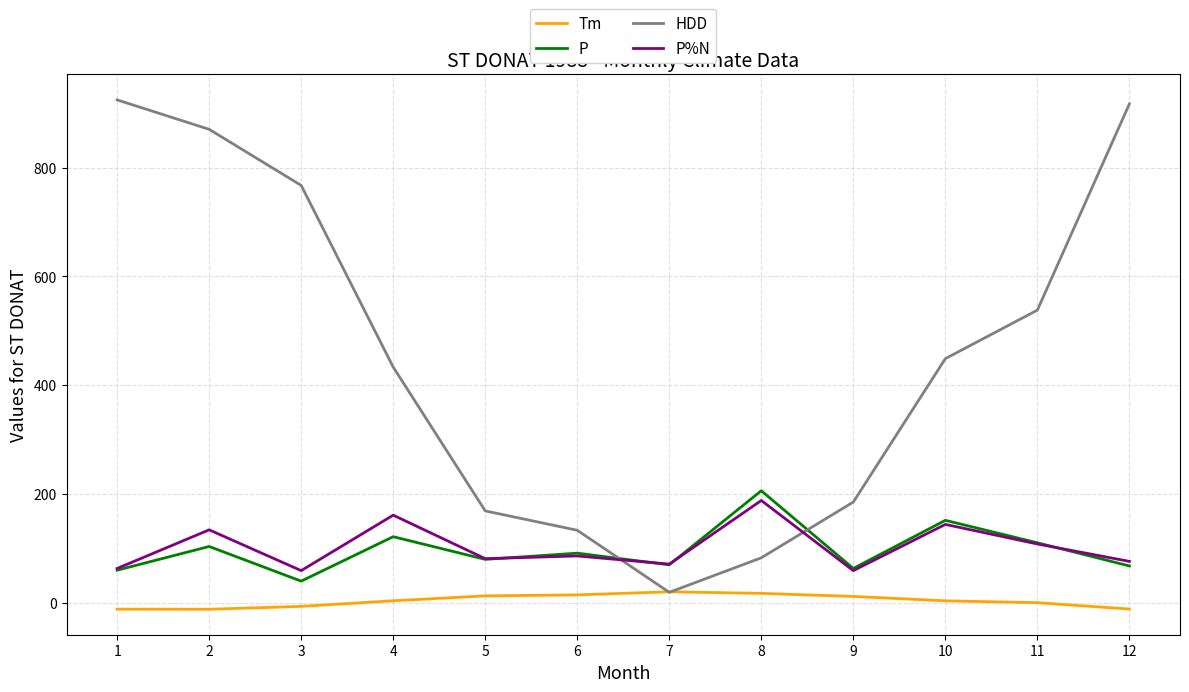

Which series has the largest total across all categories?

HDD